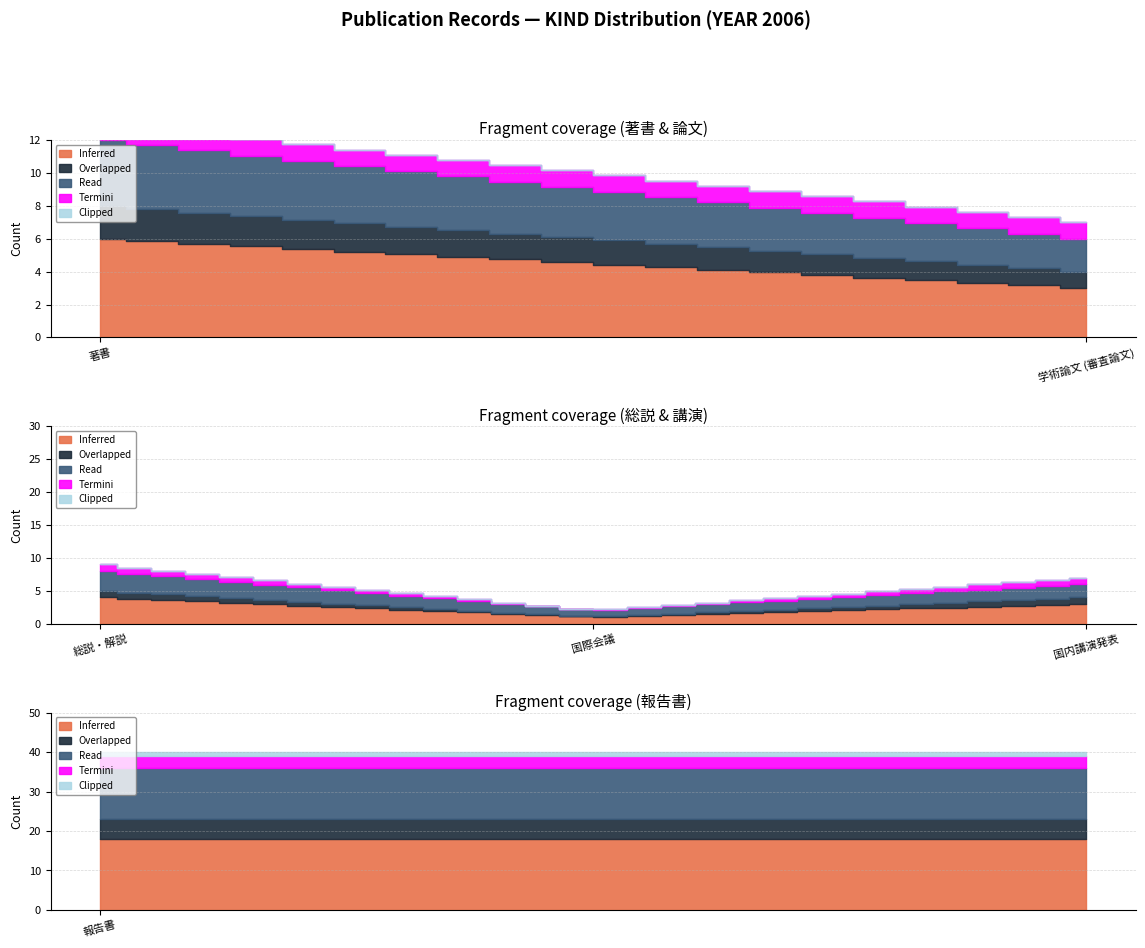

The Read series shows 4 at 著書. True or false?

True